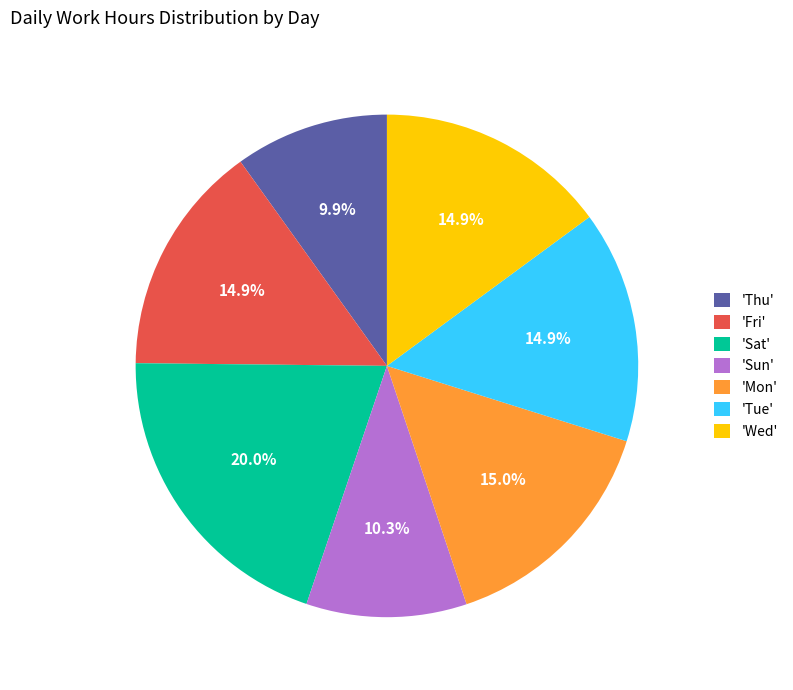

What is the largest slice in the pie chart?

'Sat'